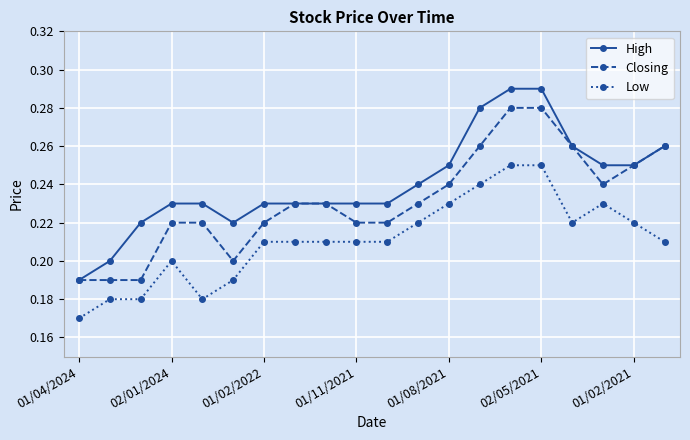

What is the difference between the second highest and second lowest values in the Low series?

0.1